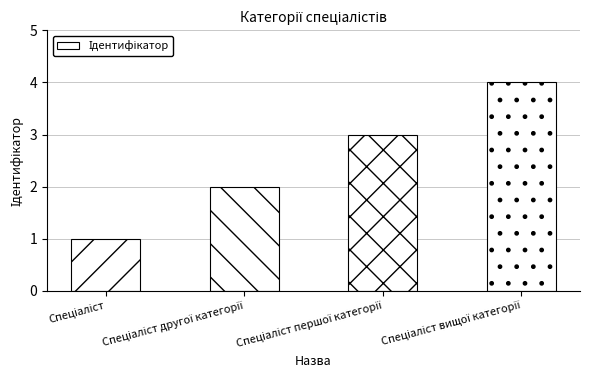

What is the difference between the maximum and minimum values?

3